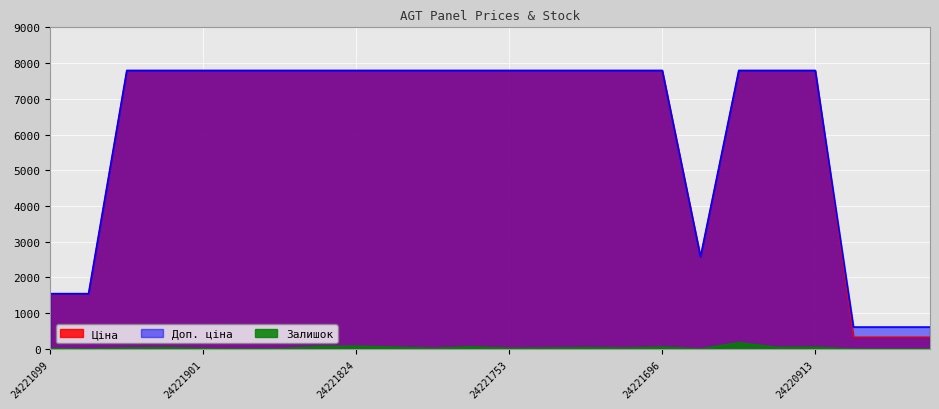

Does the chart display data point markers on the line(s)?

No